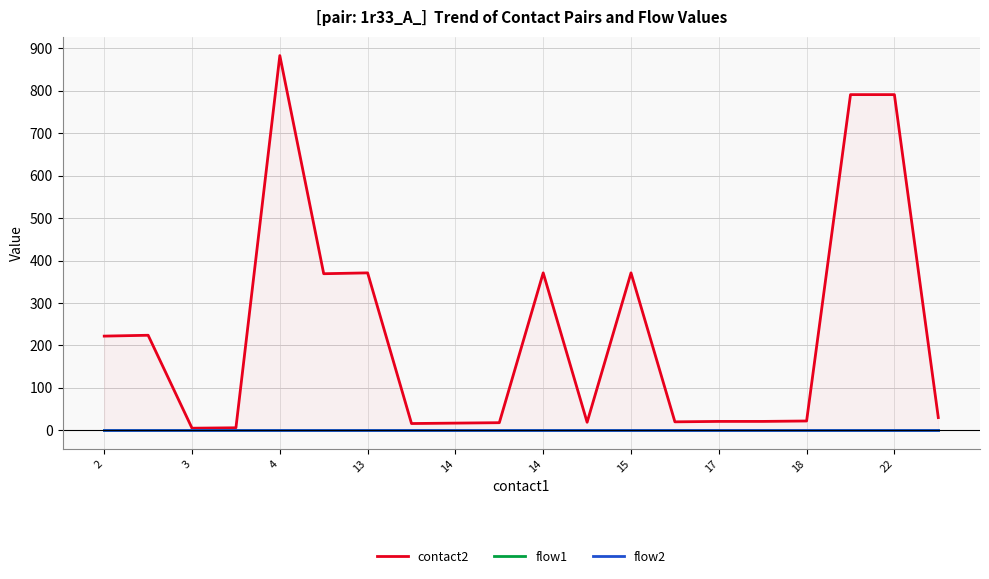

True or false: contact2 and flow1 intersect in this chart.

False